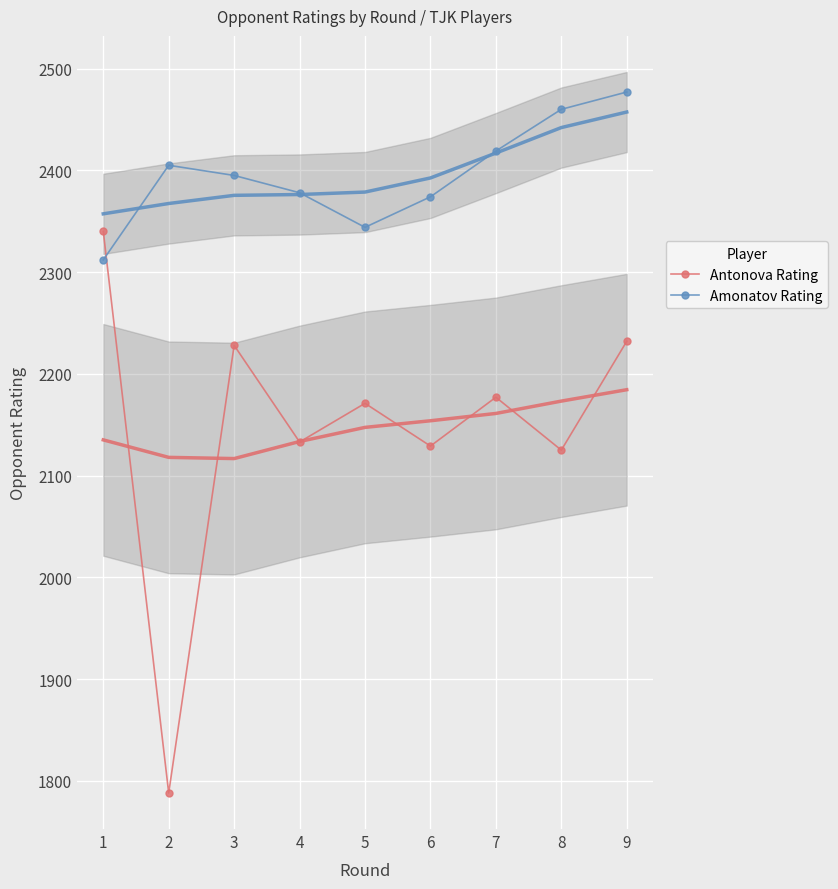

In Antonova Rating, how many points are higher than both neighbors (excluding endpoints)?

3